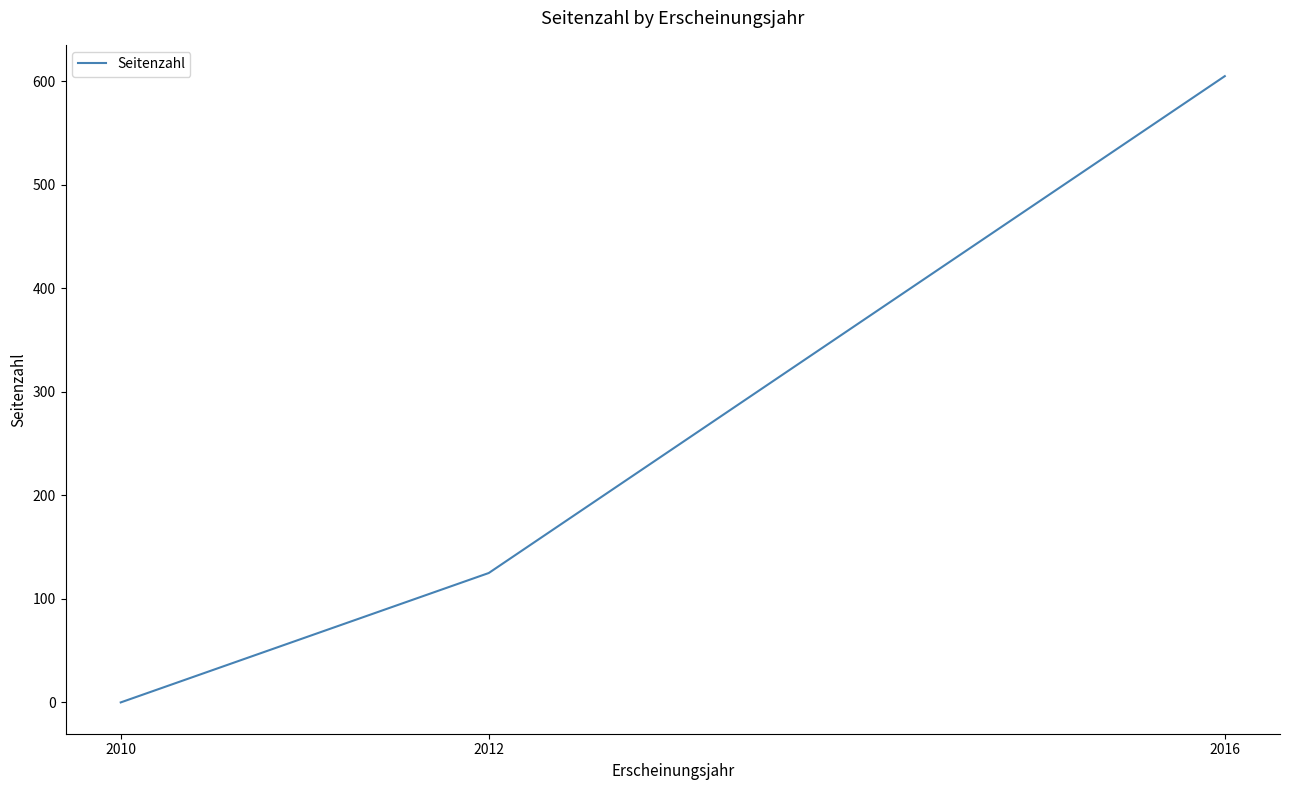

Rank the categories by value from lowest to highest.

2010, 2012, 2016